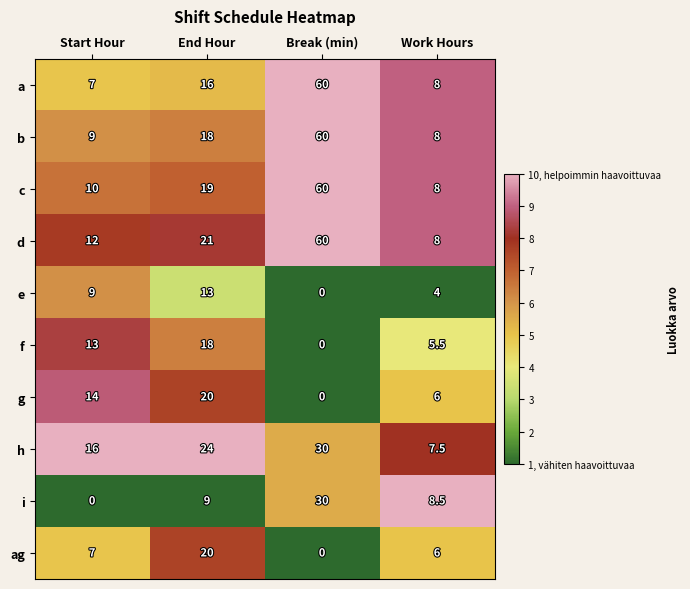

Which series has the largest total across all categories?

d